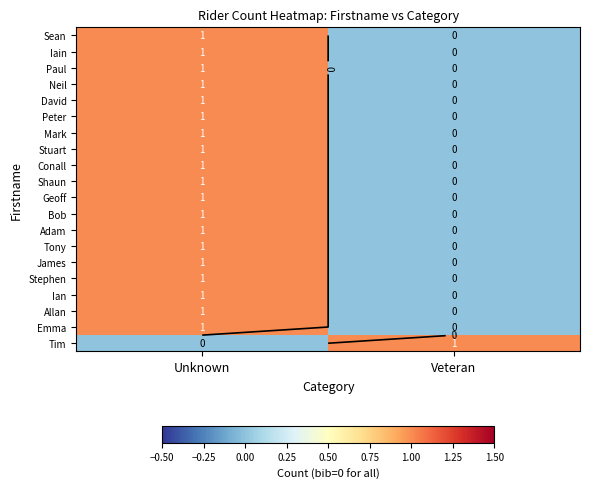

At which label does Geoff reach its peak?

Unknown